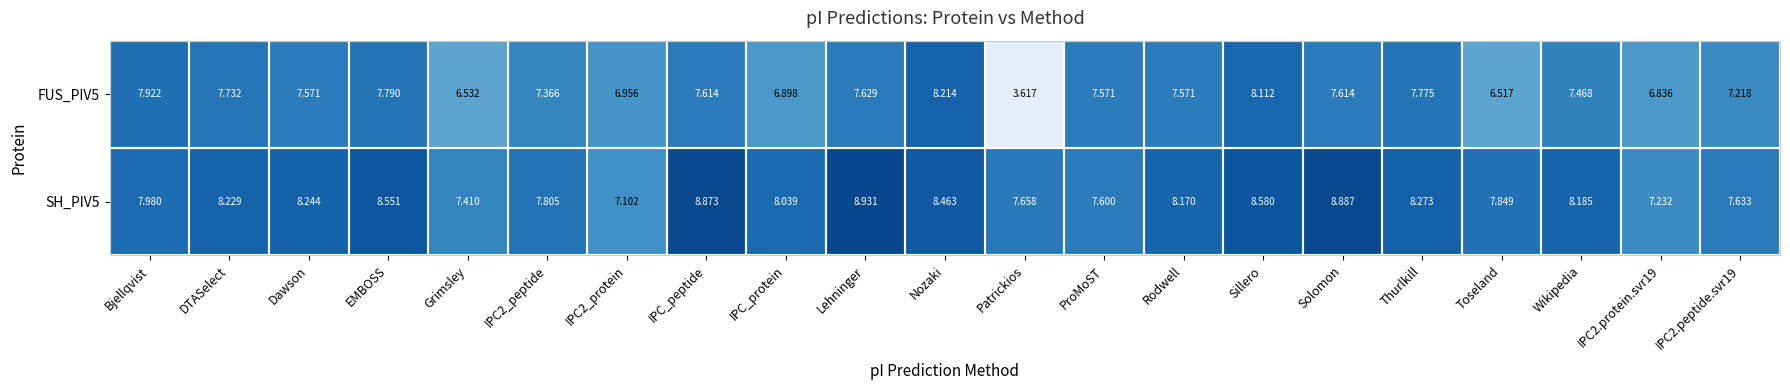

Which series has the largest total across all categories?

SH_PIV5